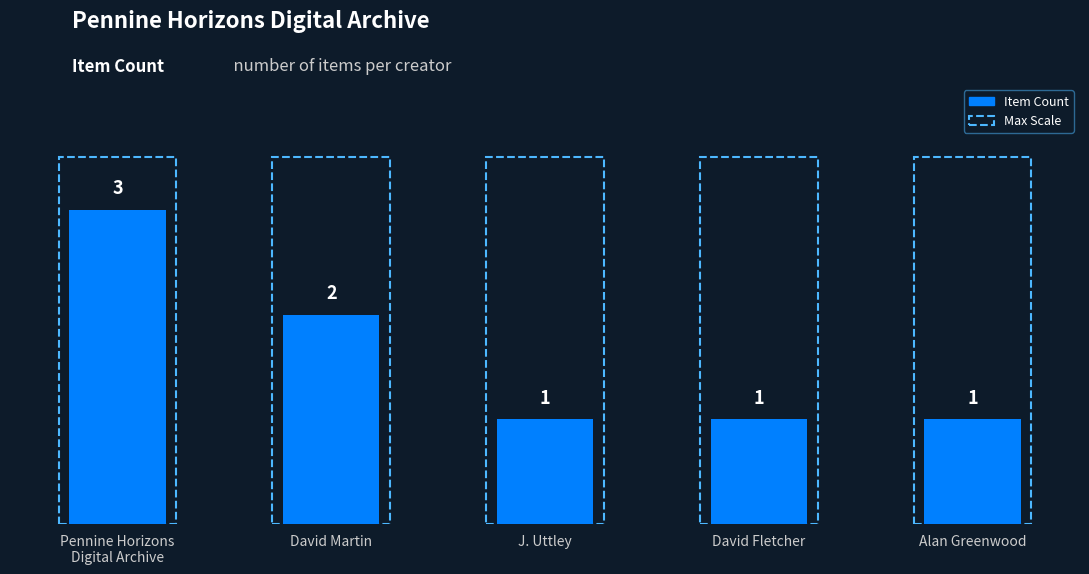

Reading left to right, what are all the values shown in this chart?

3	2	1	1	1